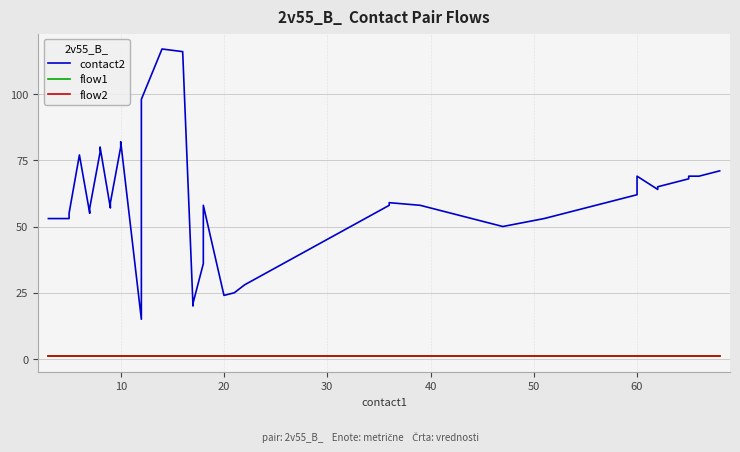

What are all the series names shown in the legend?

contact2, flow1, flow2